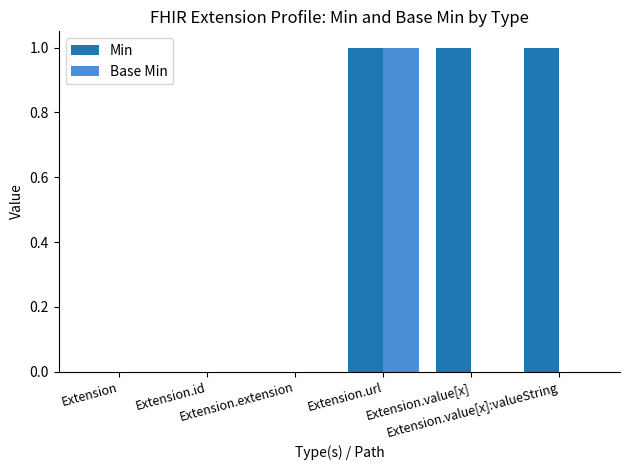

The value of Min at Extension.url is 1. True or false?

True